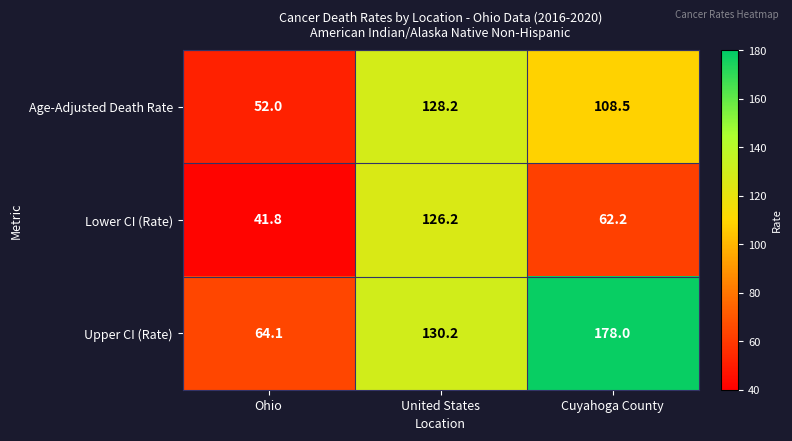

The Age-Adjusted Death Rate series shows 34.3 at Ohio. True or false?

False